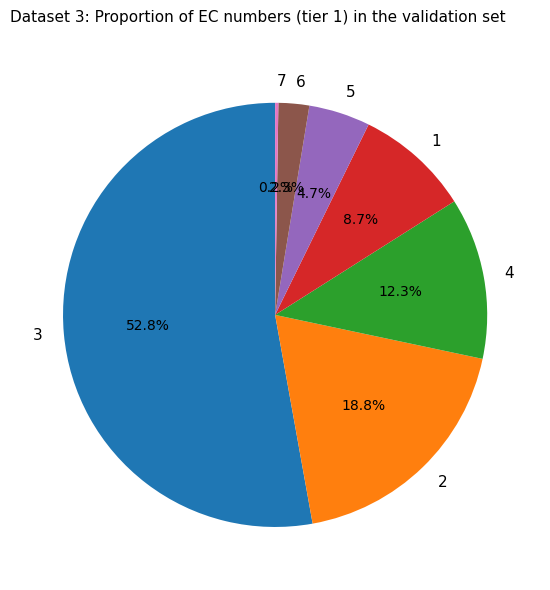

Is it true that 6 is 2% of the pie?

True